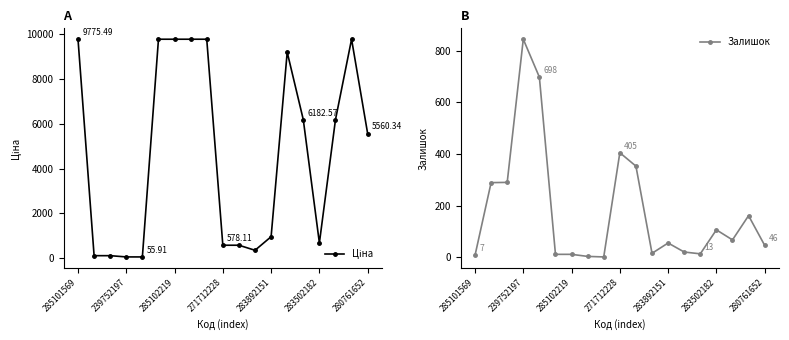

What is the value of the Залишок point at the 19th from the left?

46.0